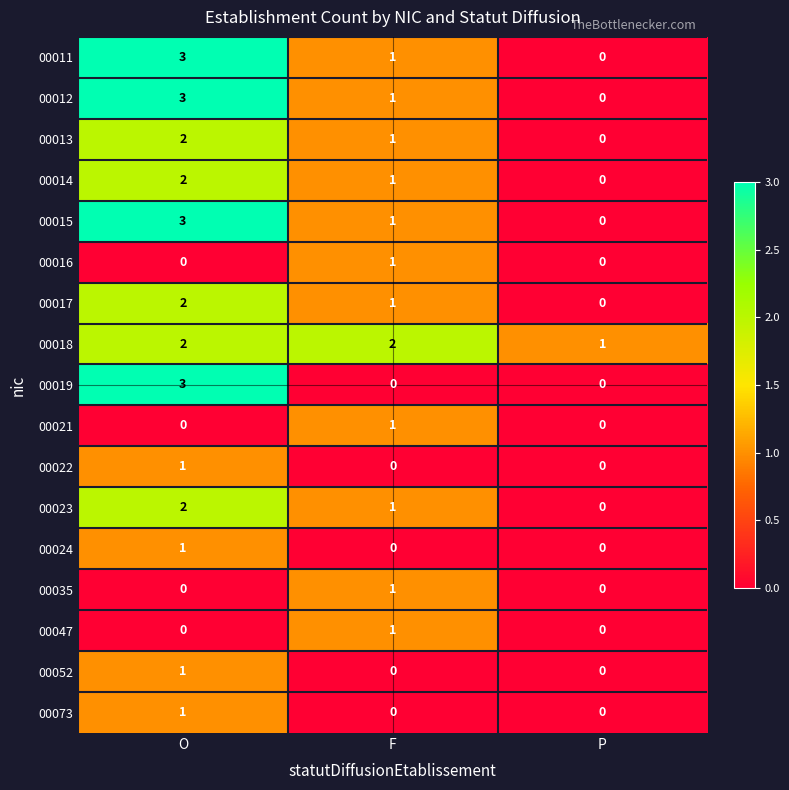

The value of 00014 at F is 0. True or false?

False